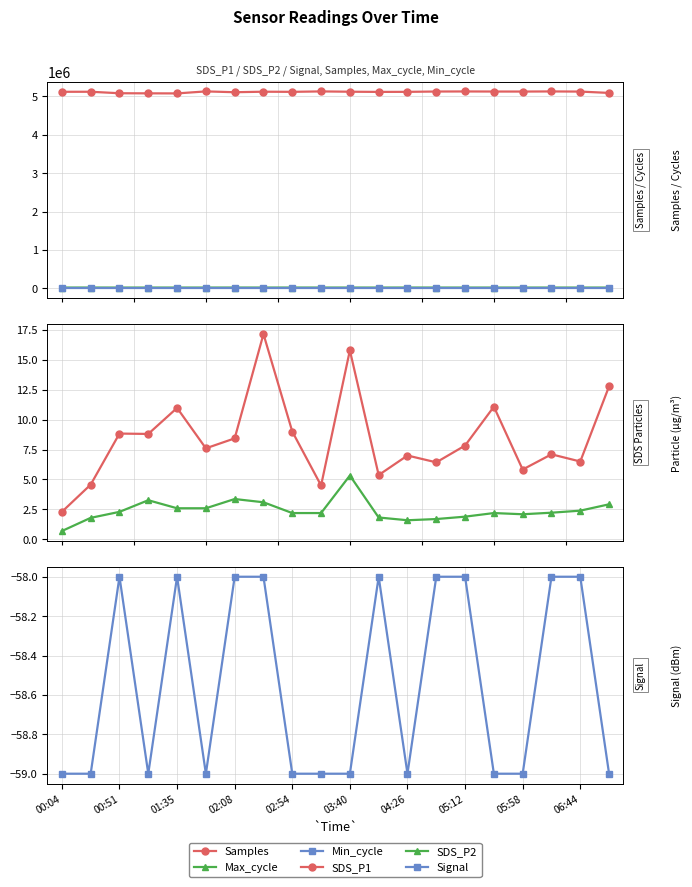

List the series in order of their peak value, highest first.

Samples, Max_cycle, Min_cycle, SDS_P1, SDS_P2, Signal